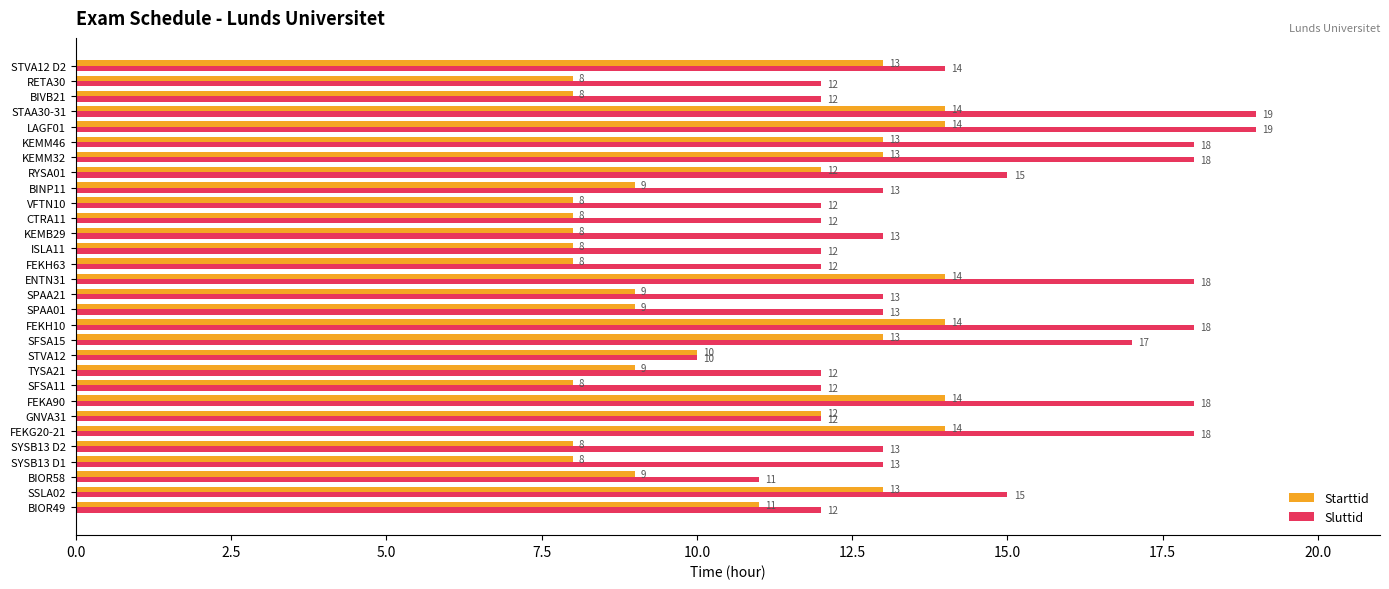

Is it true that Starttid equals 23 at STAA30-31?

False